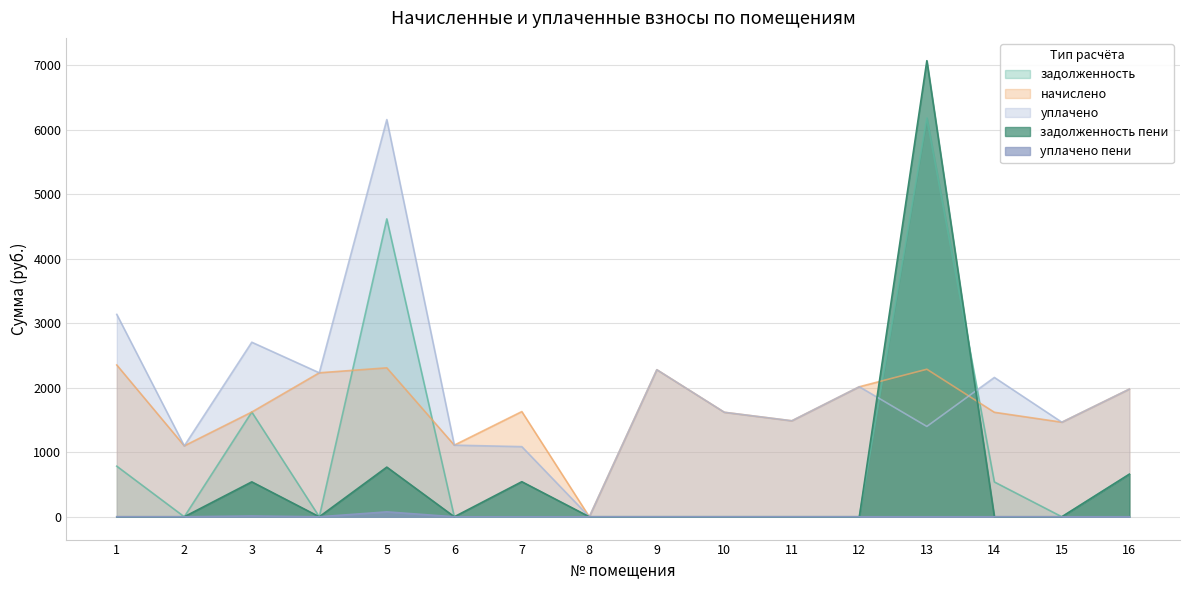

The value of задолженность пени at 3 is 881.2. True or false?

False